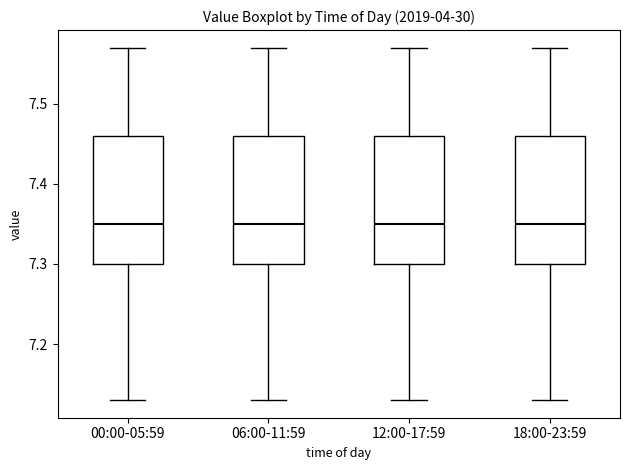

Reading left to right, read every box against the y-axis: the position of its median line, the range the box covers, and the ends of its whiskers. The values are not printed on the chart, so give them approximately, as read against the axis.

00:00-05:59: median 7.35, box 7.30 to 7.46, whiskers 7.13 to 7.57
06:00-11:59: median 7.35, box 7.30 to 7.46, whiskers 7.13 to 7.57
12:00-17:59: median 7.35, box 7.30 to 7.46, whiskers 7.13 to 7.57
18:00-23:59: median 7.35, box 7.30 to 7.46, whiskers 7.13 to 7.57